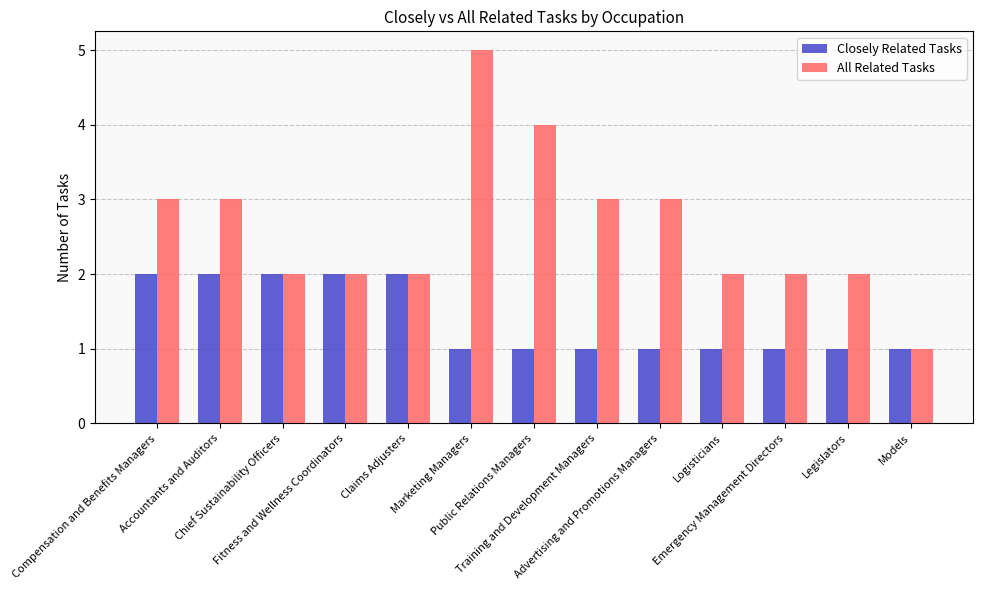

At Compensation and Benefits Managers, list the series in order from largest to smallest.

All Related Tasks, Closely Related Tasks